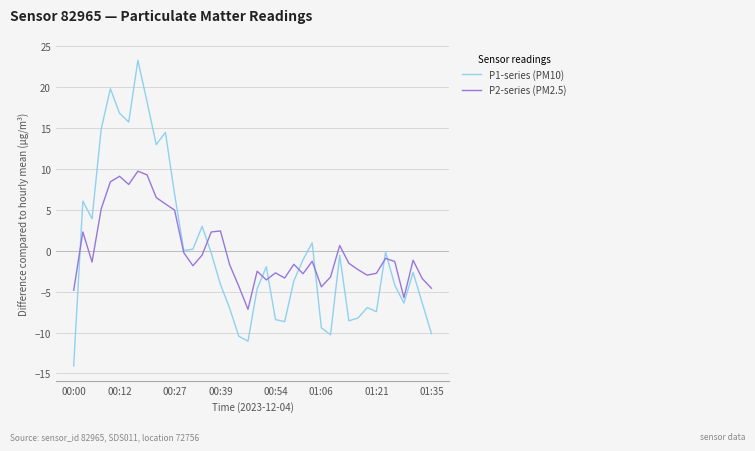

What is the highest value of the P1-series (PM10) series?

23.3